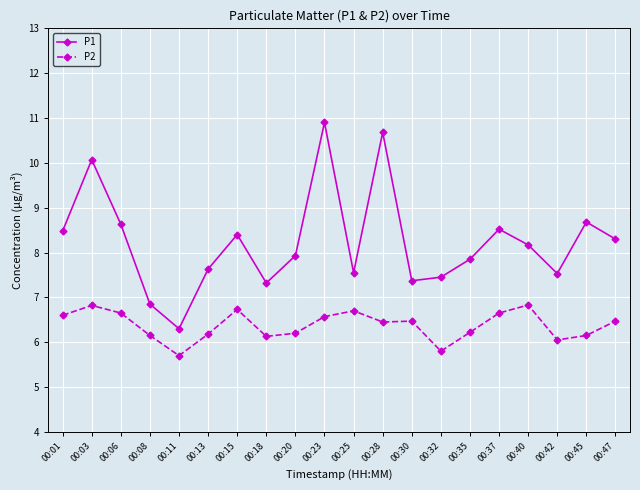

Which series changed the most between 00:06 and 00:35?

P1